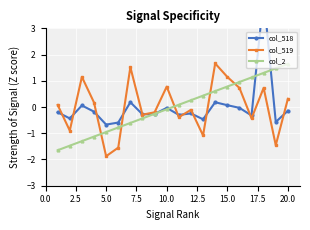

True or false: col_519 has more than 1 interior local peaks.

True